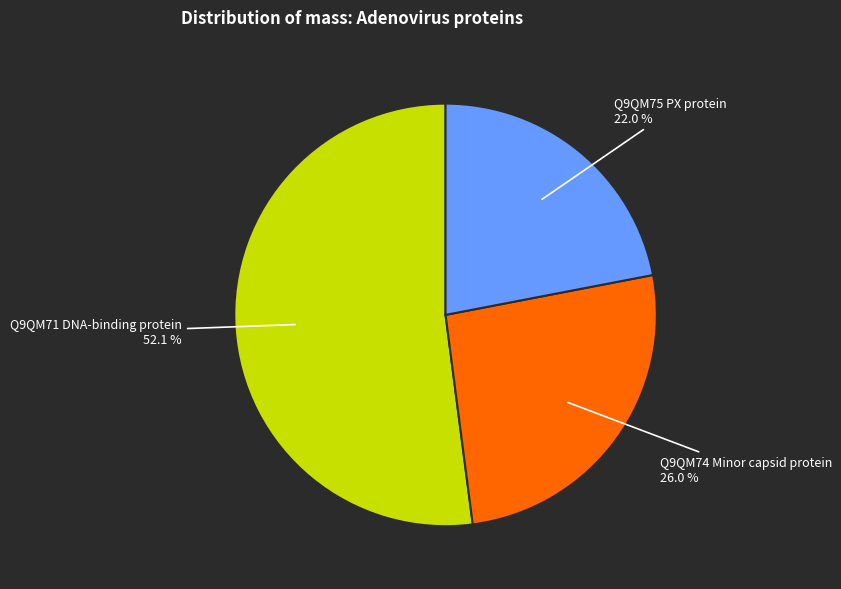

Is it true that Q9QM74 Minor capsid protein is 26% of the pie?

True